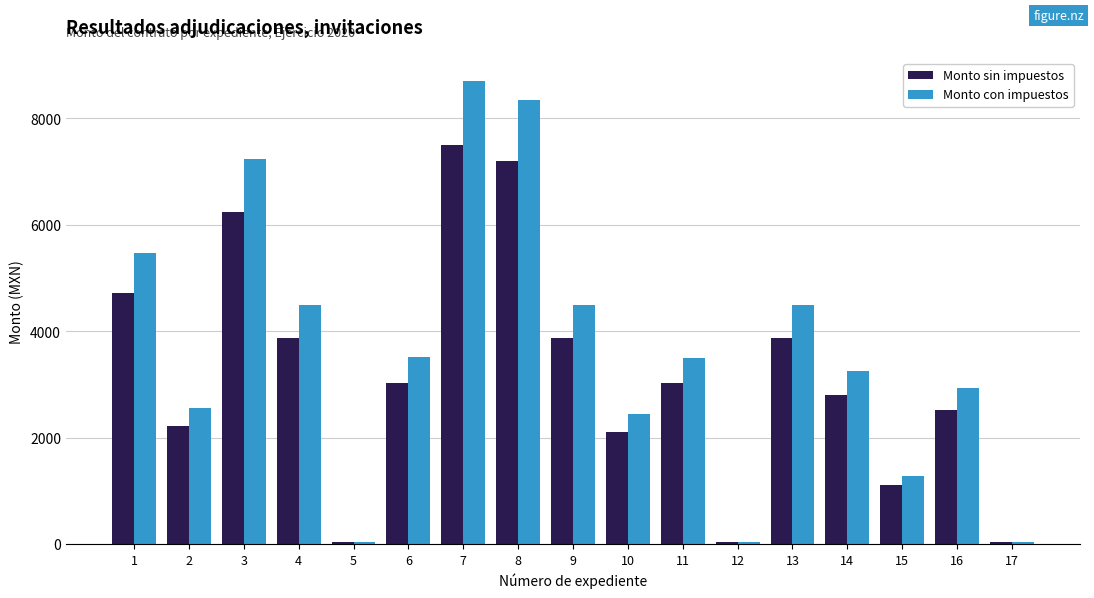

Between 2 and 5, which series saw the biggest shift?

Monto con impuestos